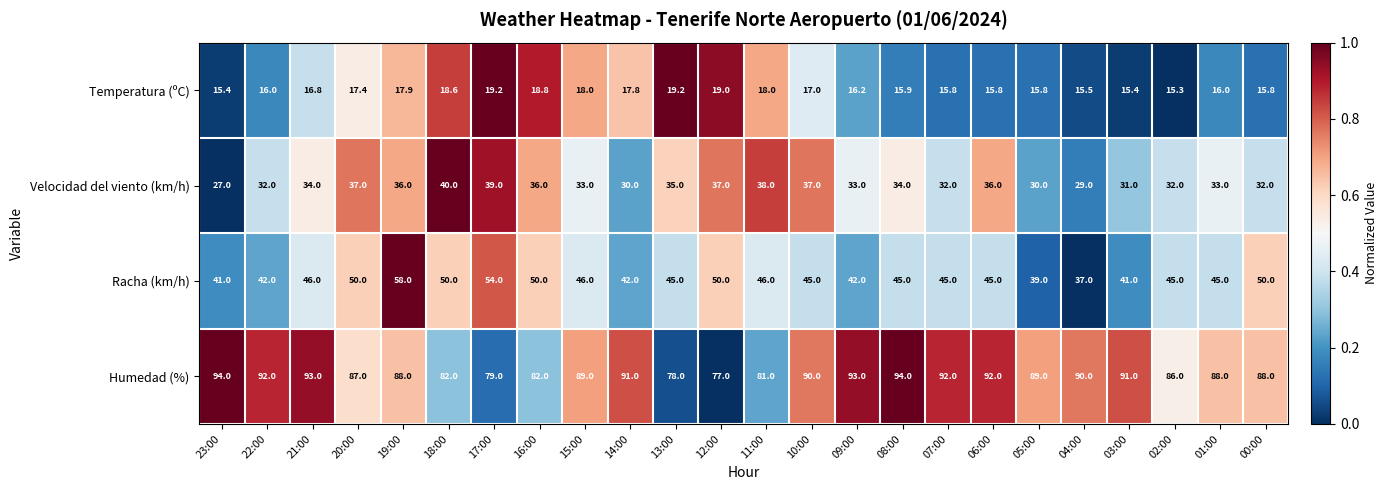

Read the Racha (km/h) value at 15:00.

46.0